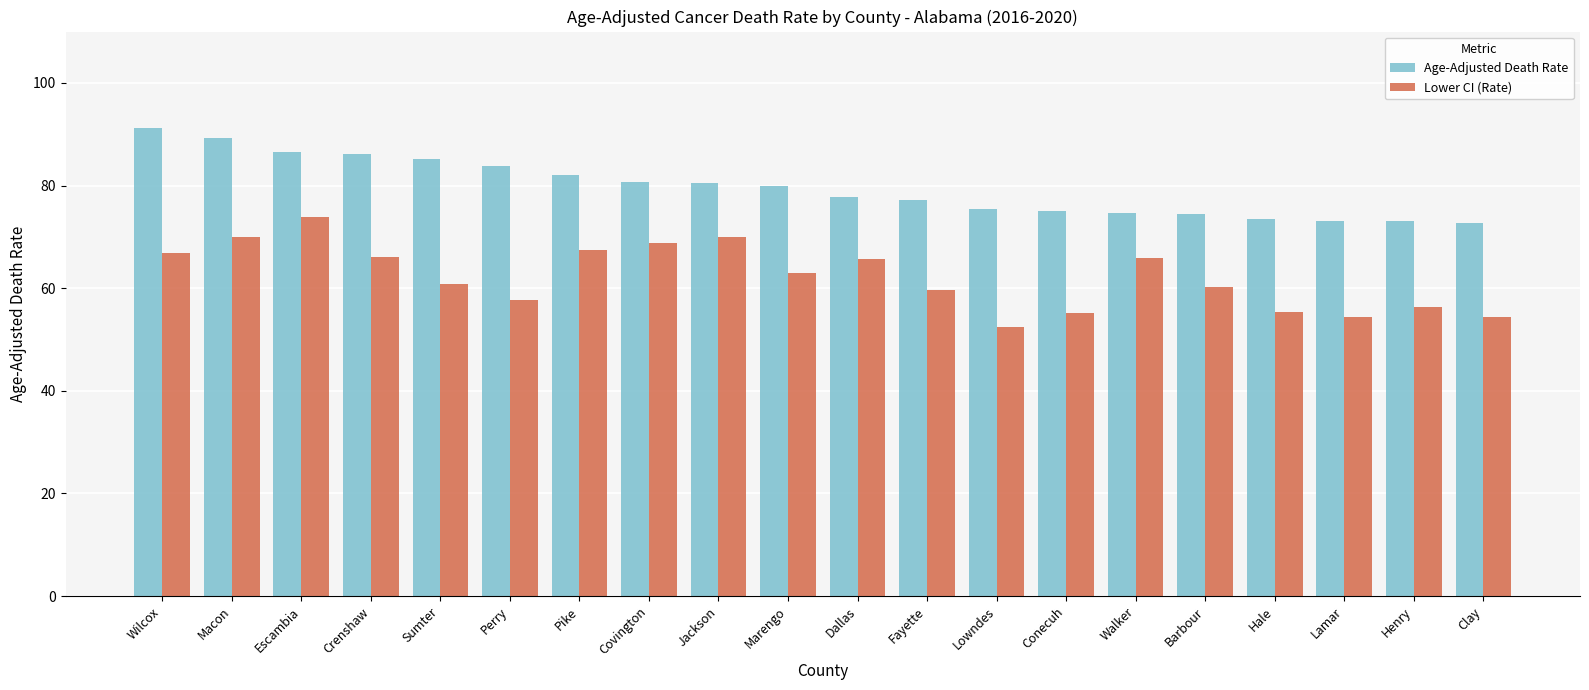

What is the difference between the Lower CI (Rate) values at Wilcox and Fayette?

7.2